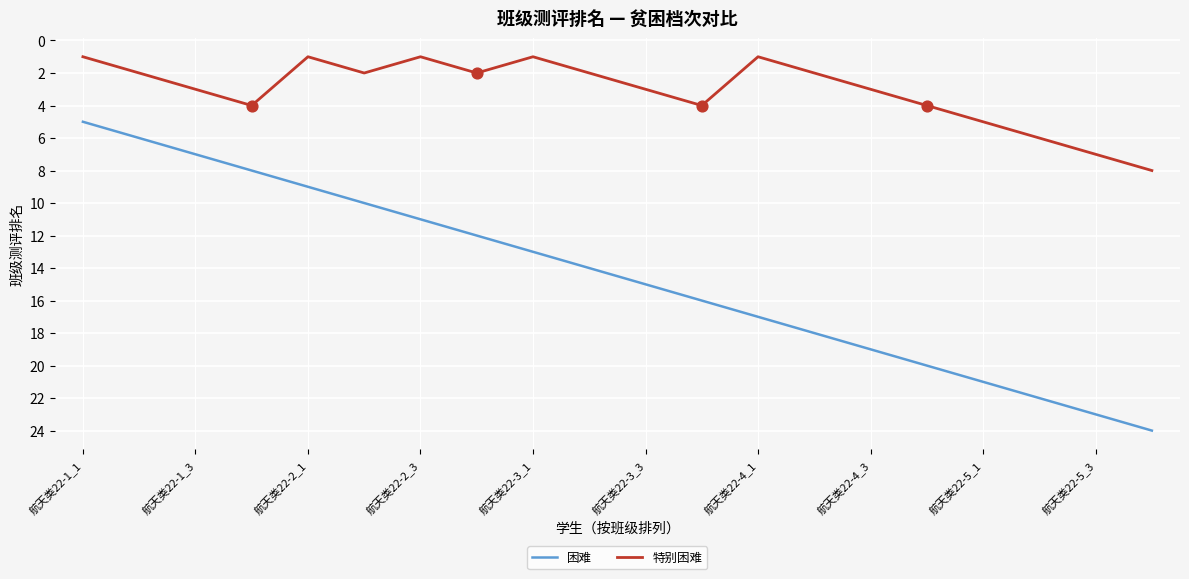

Which series has the largest range (max minus min)?

困难